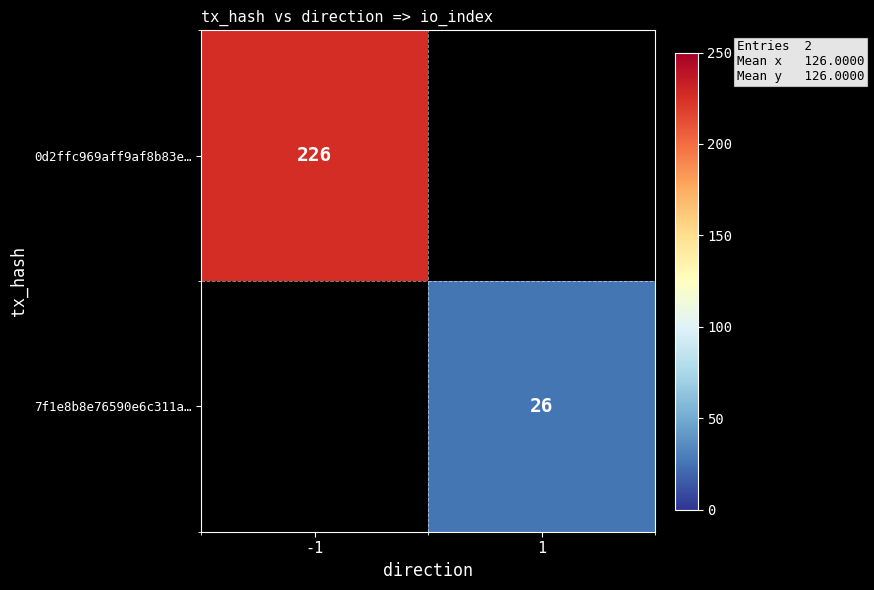

The value of 7f1e8b8e76590e6c311a… at 1 is 6. True or false?

False